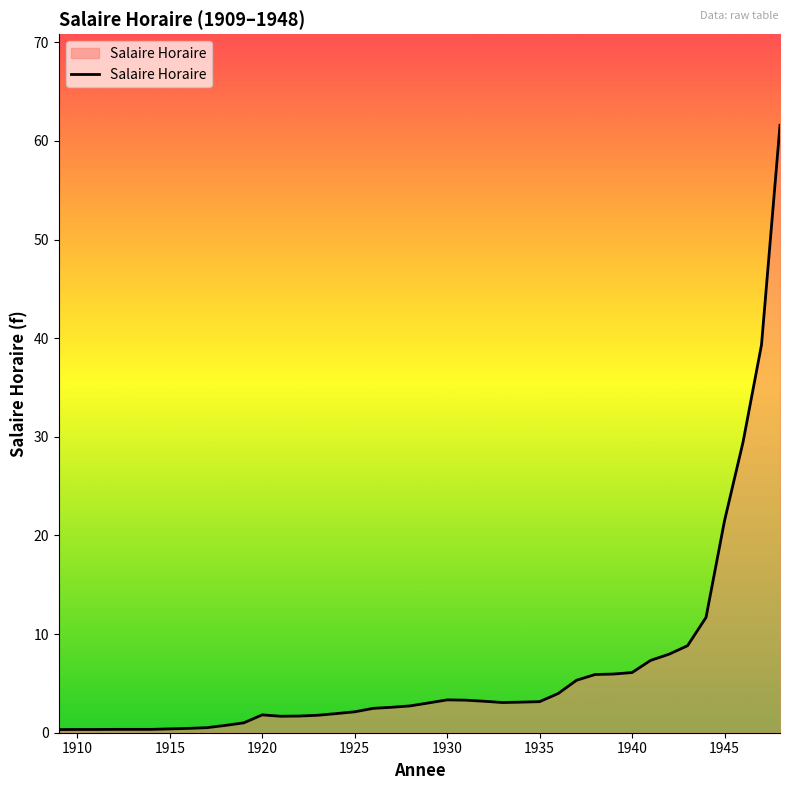

What is the maximum value shown in the chart?

61.6